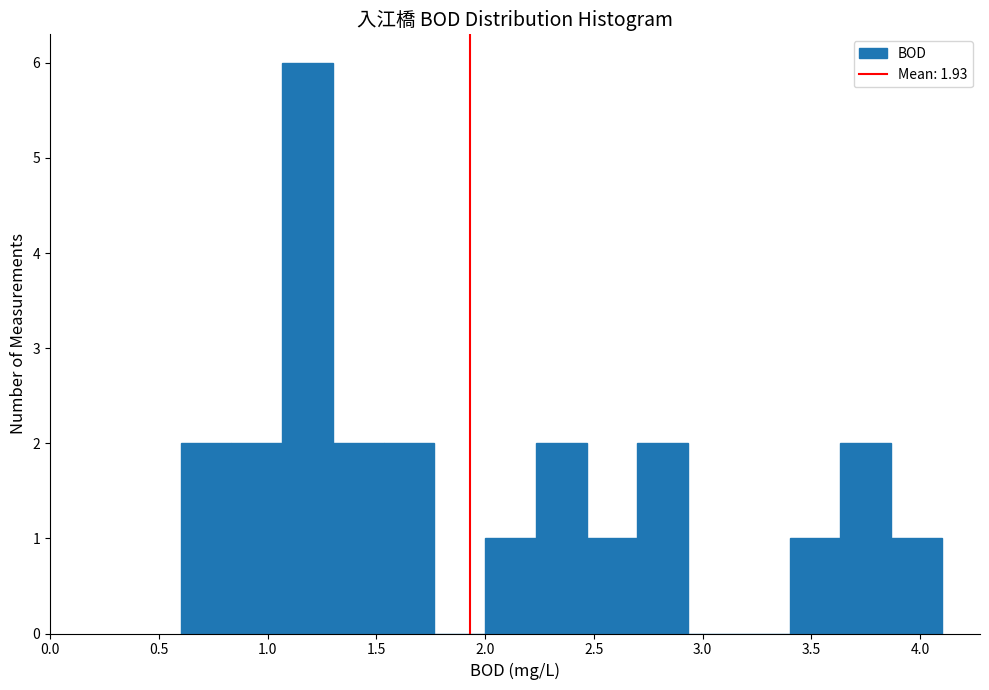

What is the height of the bar covering 0.85 to 1.05 on the x-axis? Neither the bar edges nor the heights are printed on the chart, so give them approximately, as read against the axes.

2